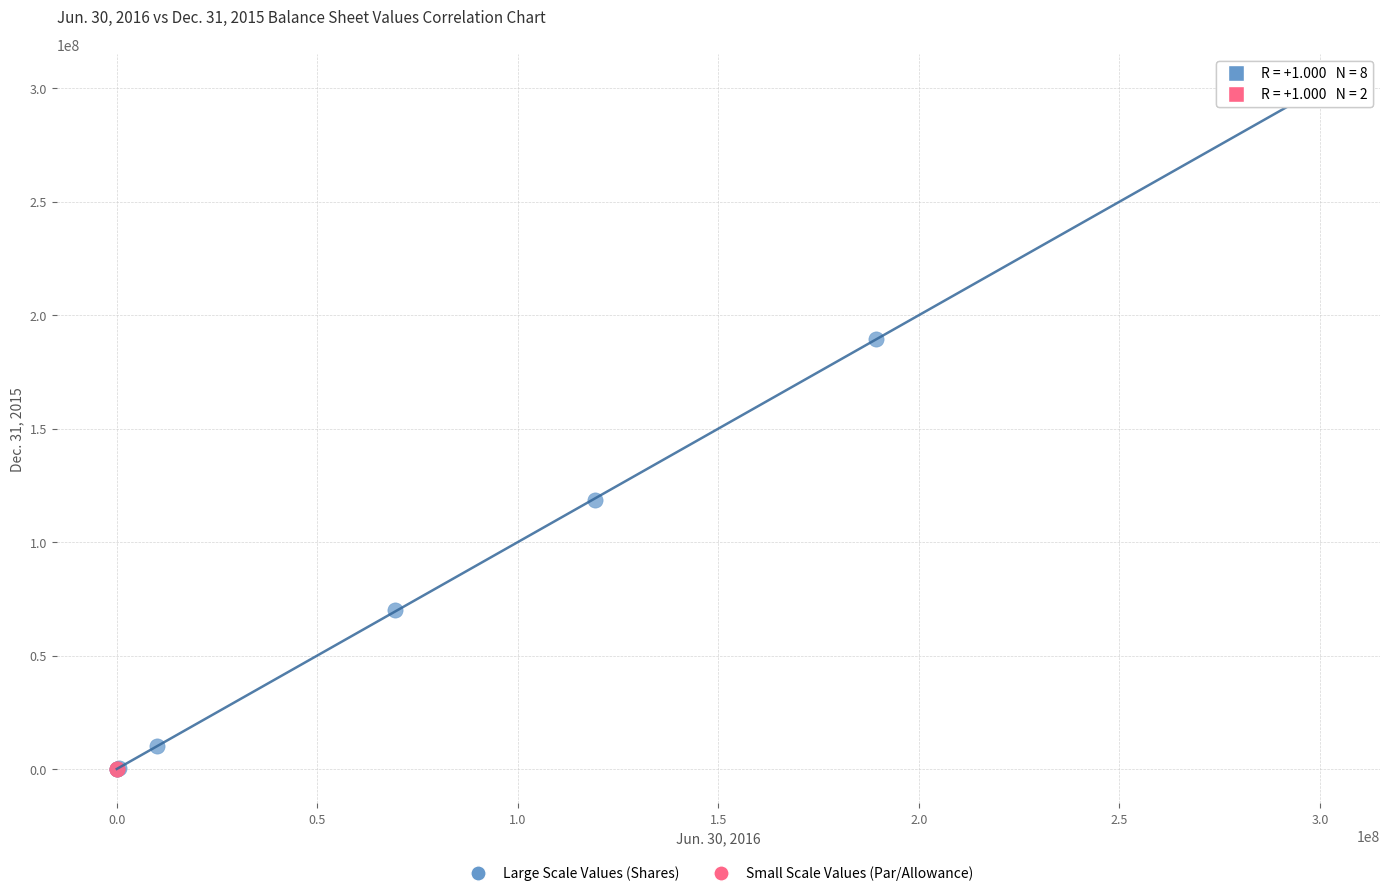

What are all the series names shown in the legend?

Large Scale Values (Shares), Small Scale Values (Par/Allowance)